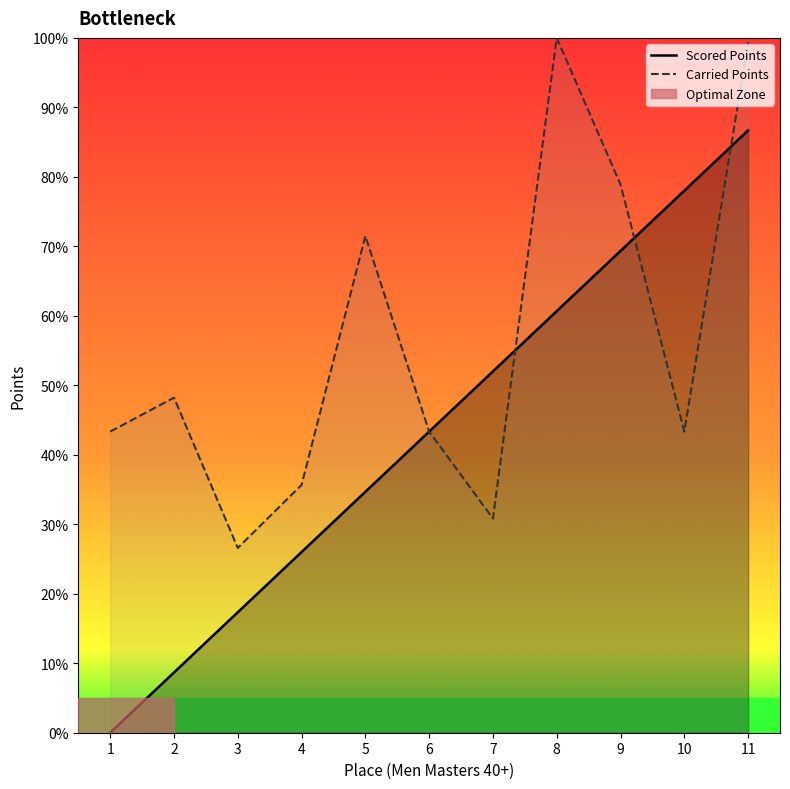

List the series in order of their overall mean, highest first.

Carried Points, Scored Points